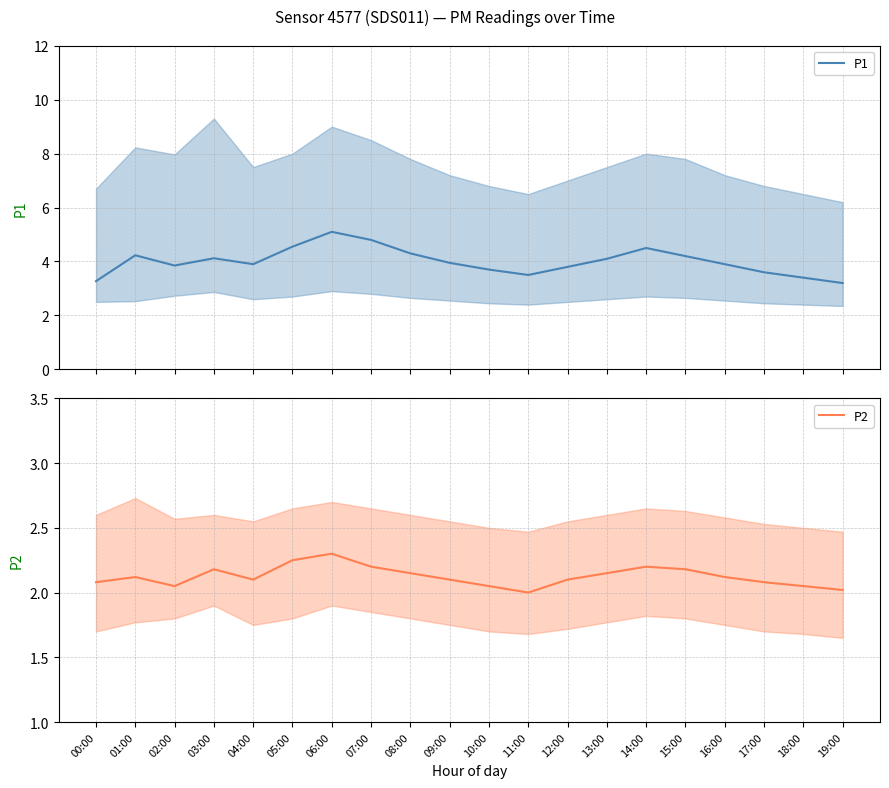

What is the average value of the P1 series?

4.0